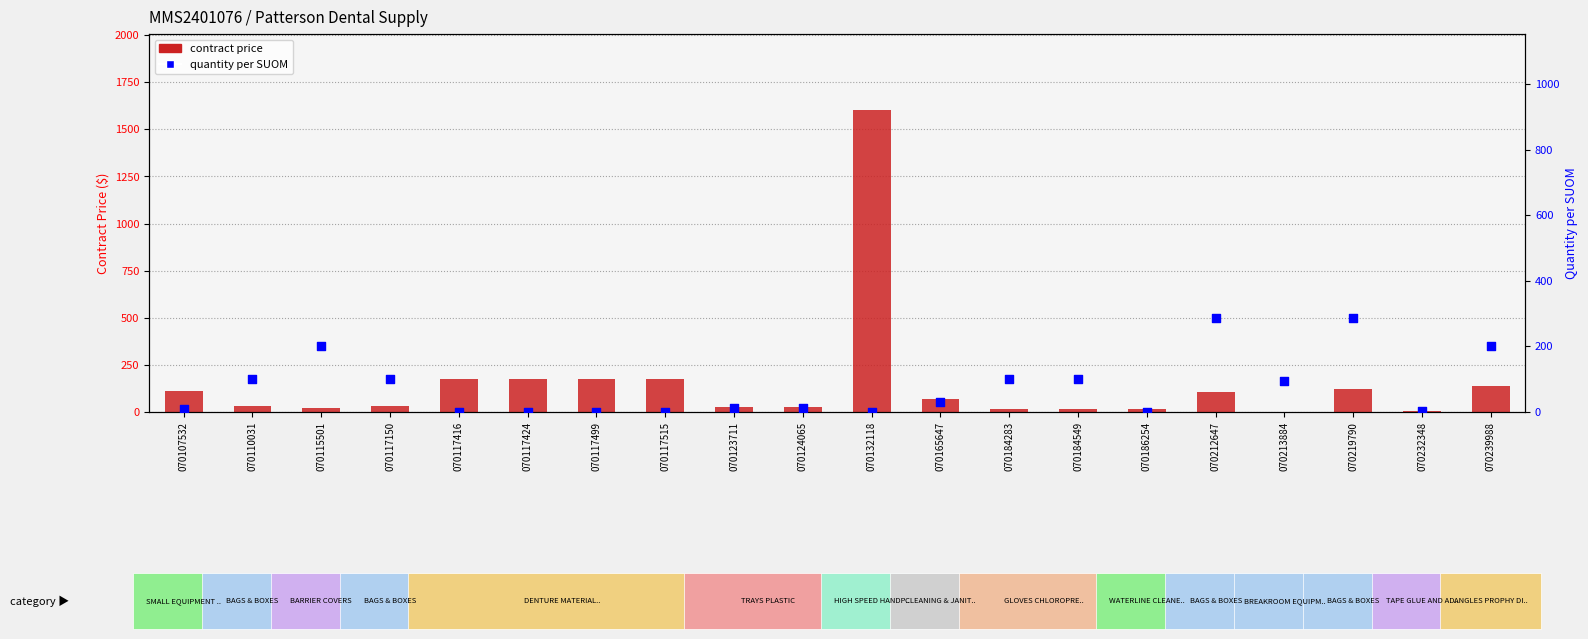

What are all the series names shown in the legend?

contract price, quantity per SUOM